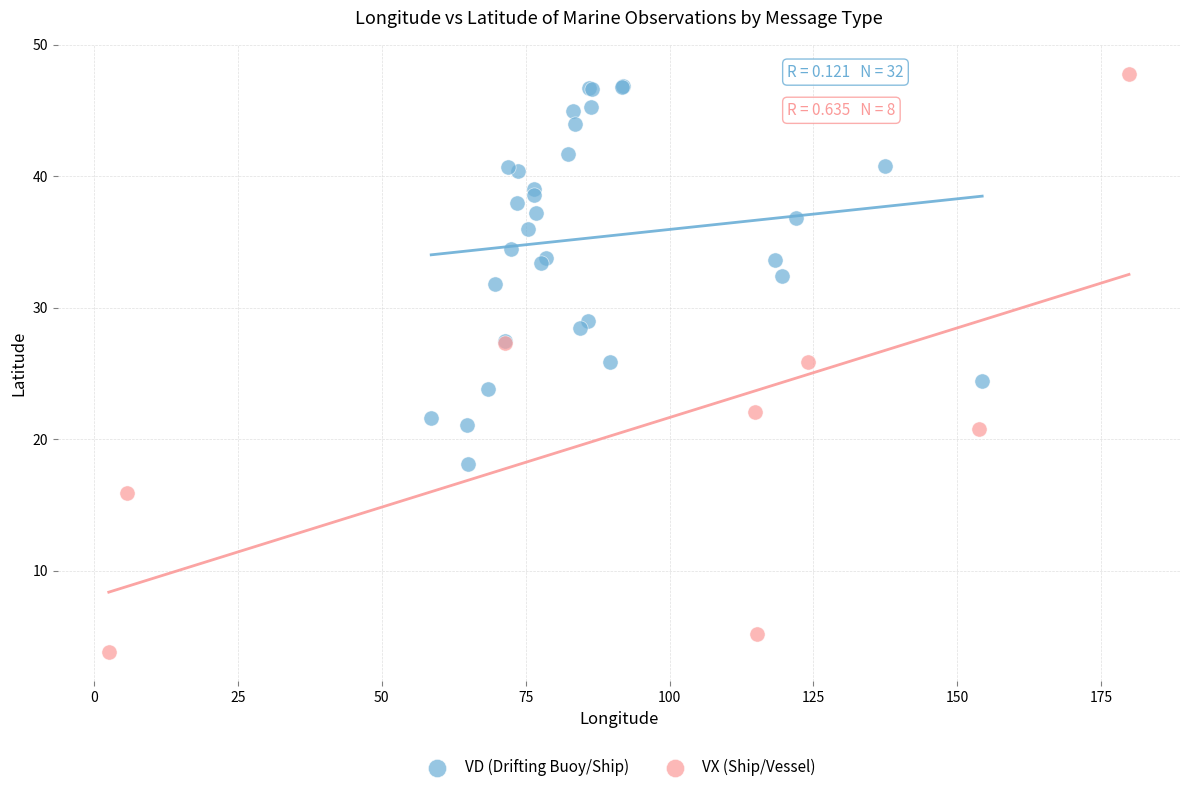

Which series has the widest spread of Y values?

VX (Ship/Vessel)